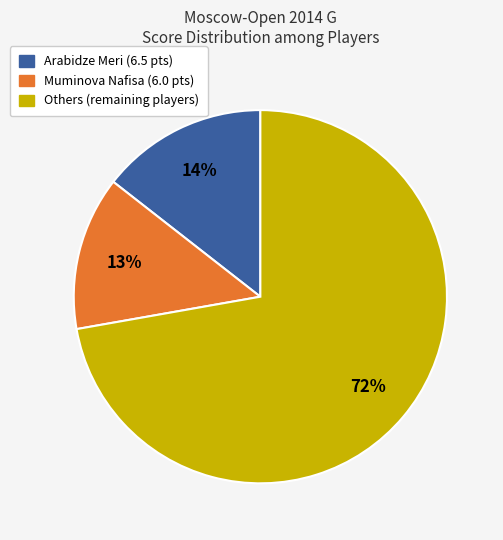

To the nearest percent, what is the average slice percentage?

33%